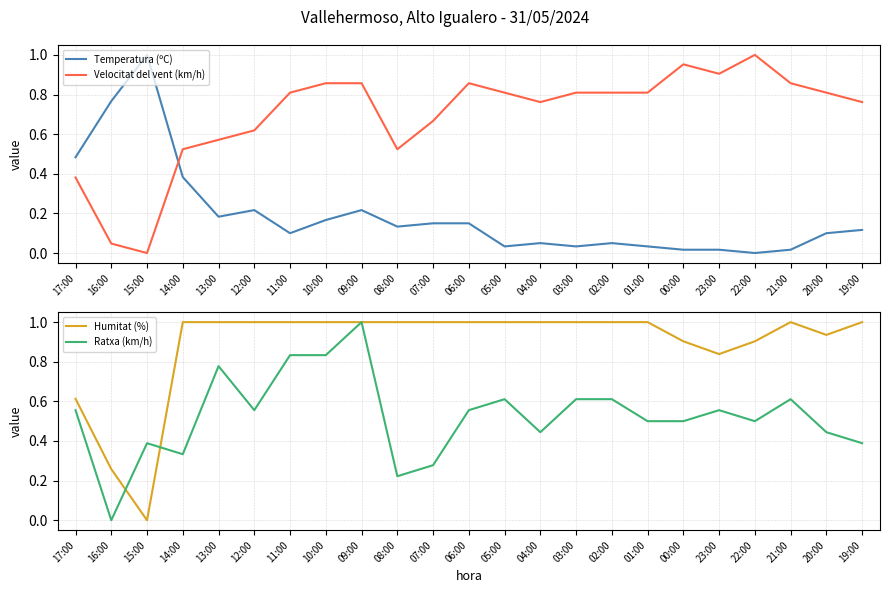

Rank the series by their maximum value, from lowest to highest.

Temperatura (ºC), Velocitat del vent (km/h), Humitat (%), Ratxa (km/h)